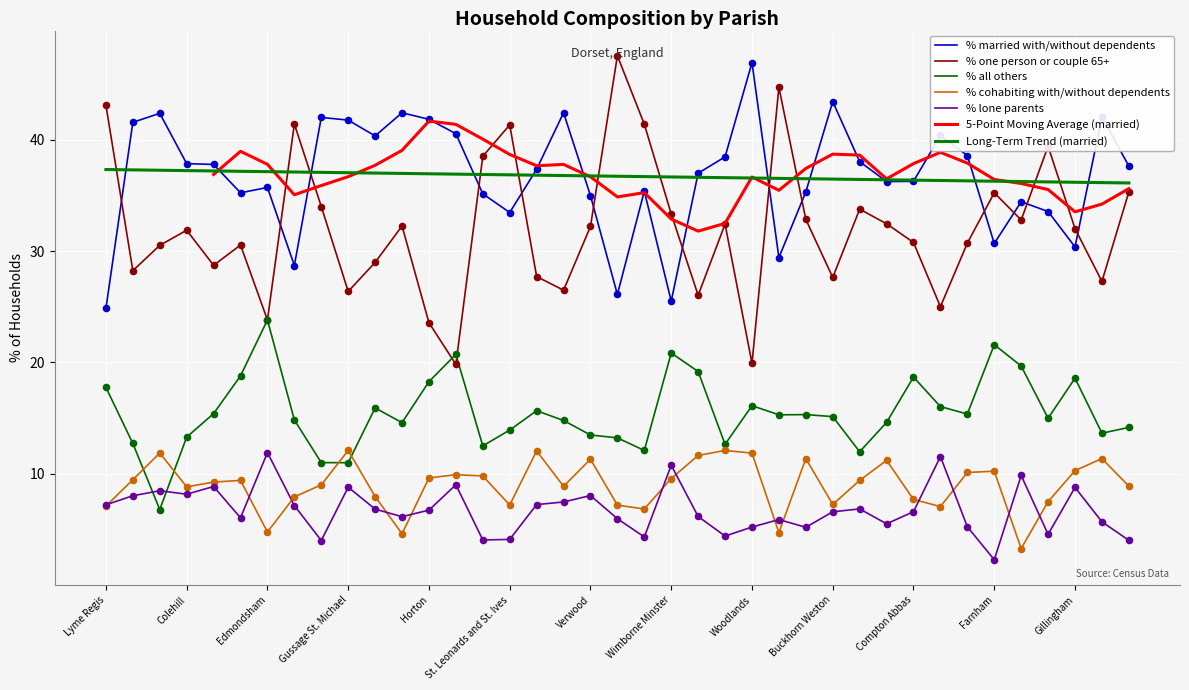

Which series reaches the minimum Y coordinate?

% lone parents